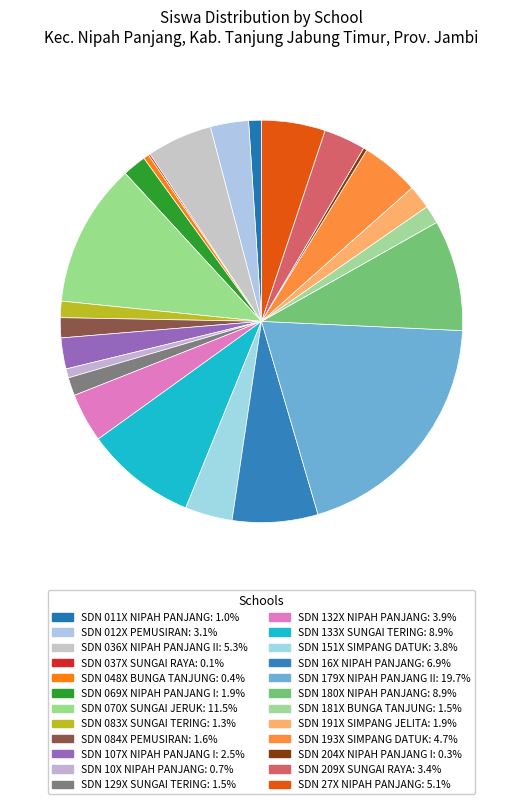

Which slice is the largest?

SD NEGERI 179X NIPAH PANJANG II